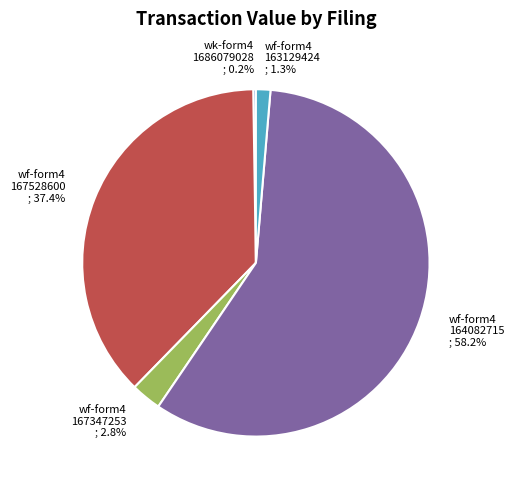

Which has a higher value, wf-form4 167528600 ; 37.4% or wf-form4 164082715 ; 58.2%?

wf-form4 164082715 ; 58.2%